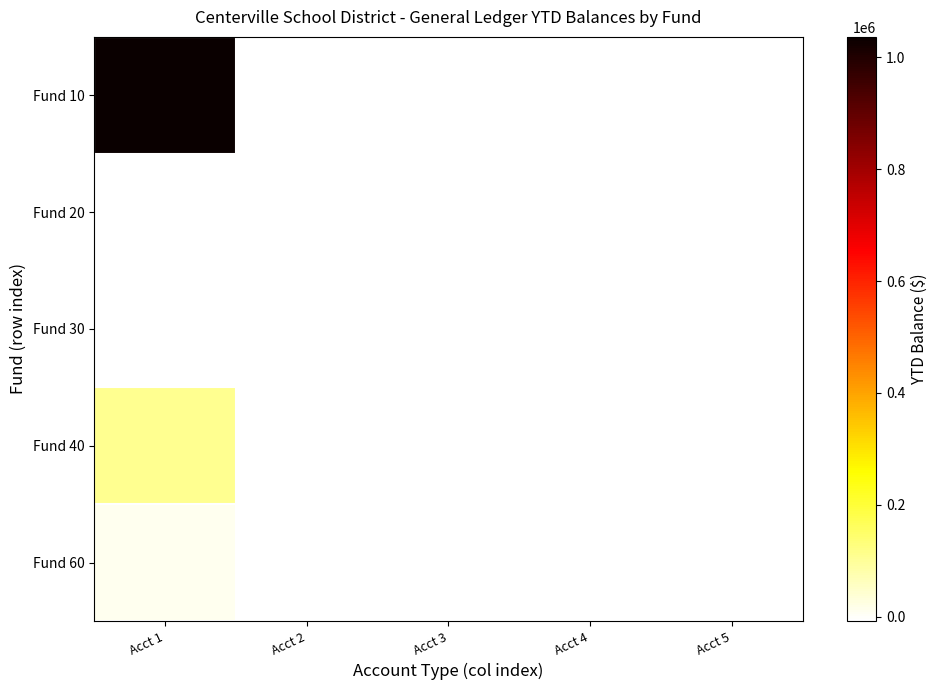

Between Acct 1 and Acct 4, which is larger?

Acct 1